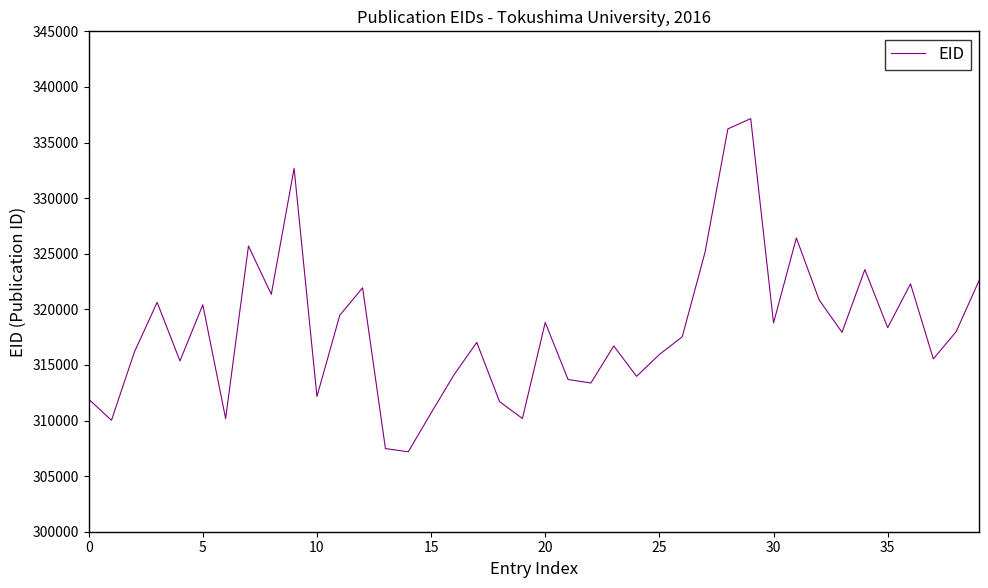

What is the difference between the maximum and minimum values?

29965.7